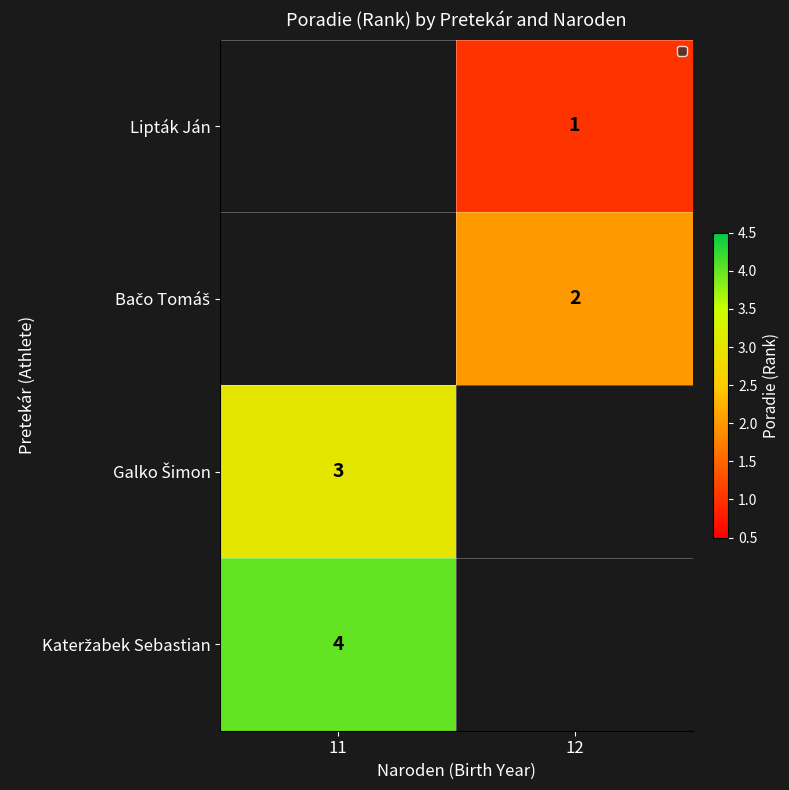

True or false: Kateržabek Sebastian has a value of 6.5 at 11.

False